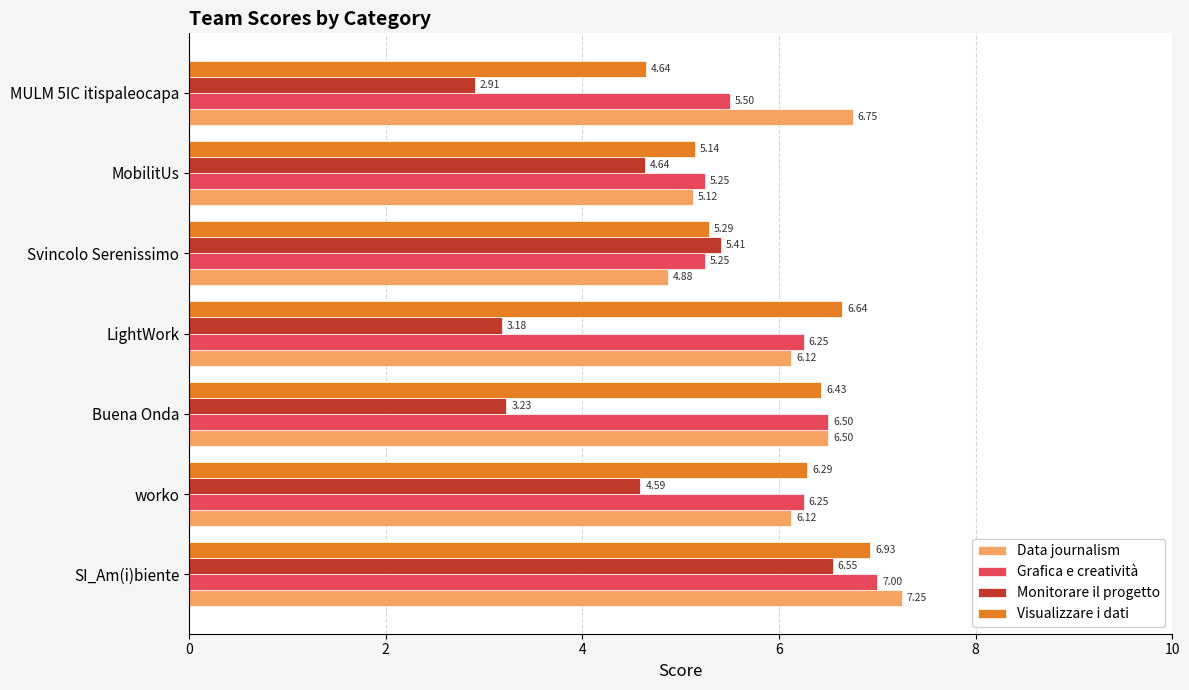

At LightWork, list the series in order from smallest to largest.

Monitorare il progetto, Data journalism, Grafica e creatività, Visualizzare i dati